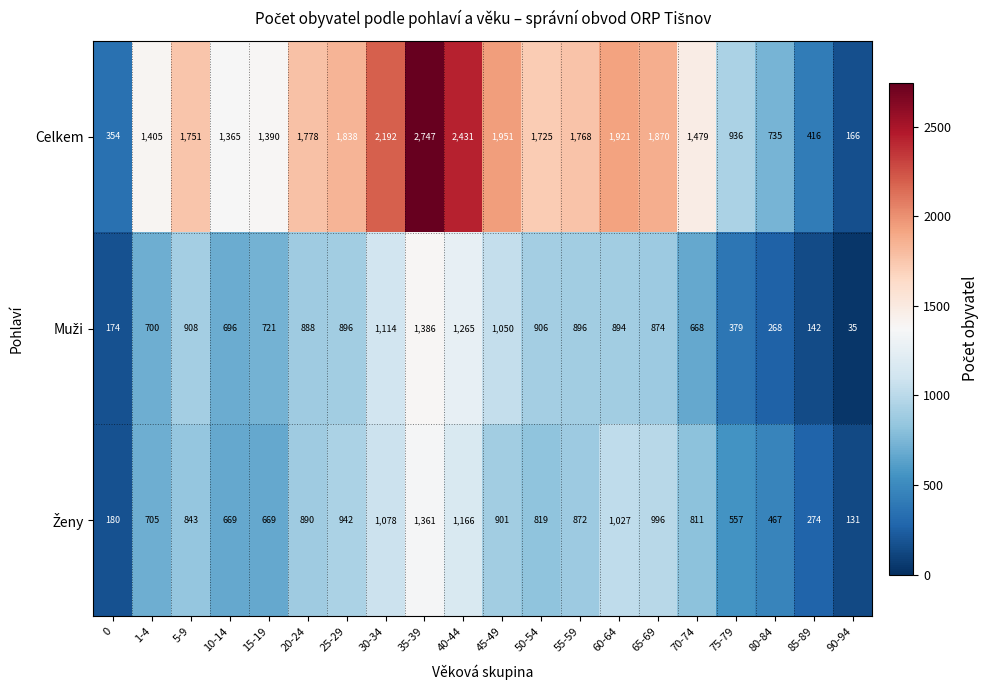

Which series has the widest spread of values?

Celkem